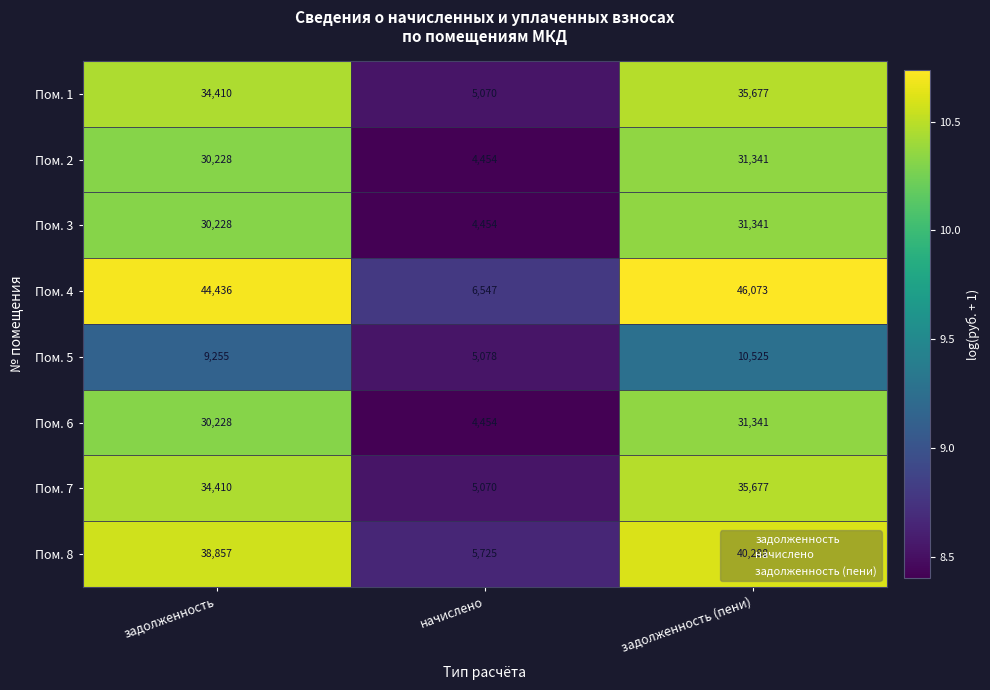

Which category has the highest value in the Пом. 5 series?

задолженность (пени)